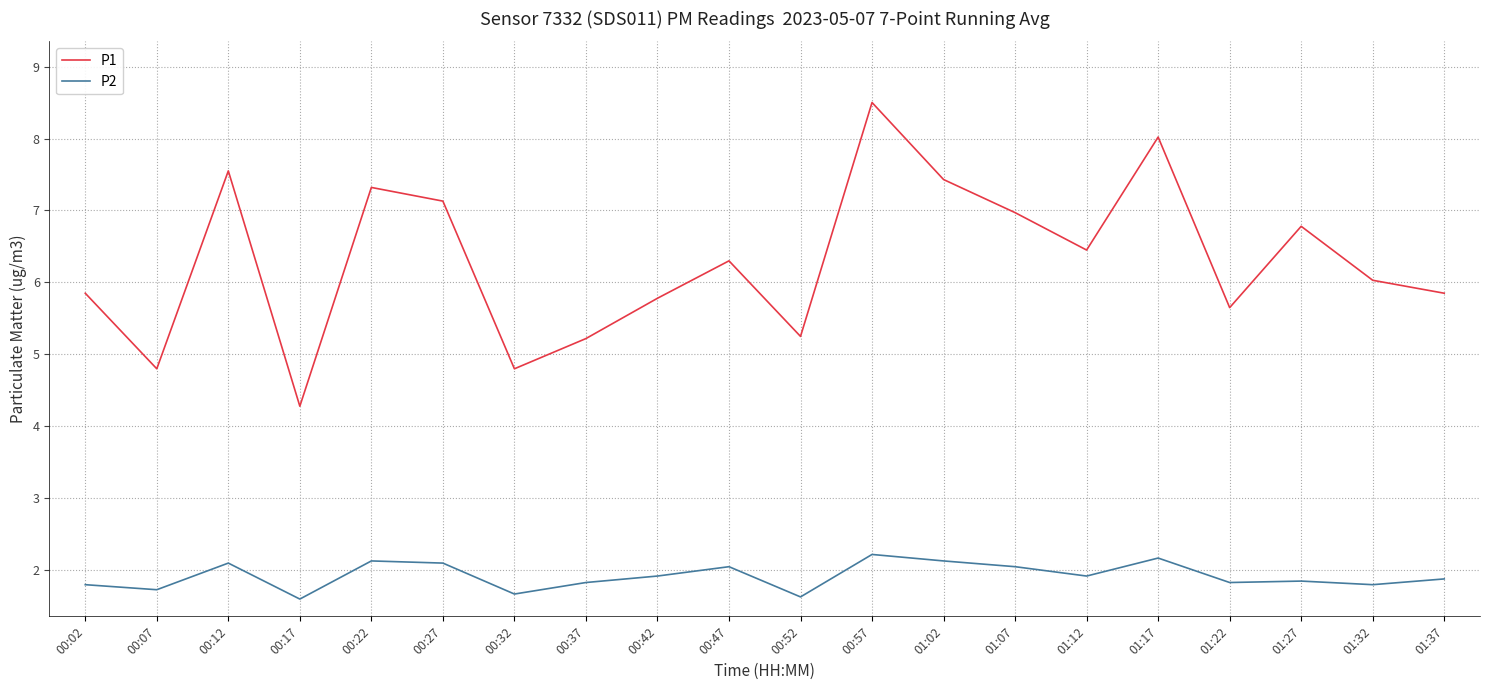

At which category does P2 reach its first local valley?

00:07